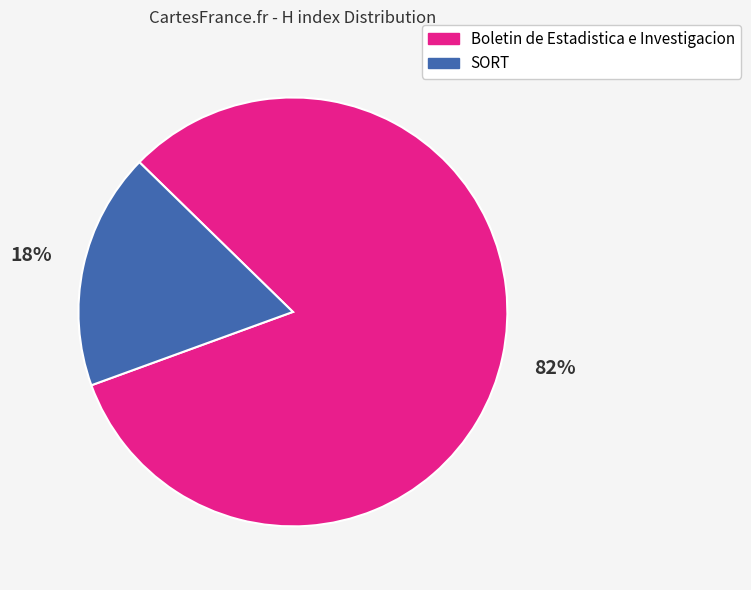

To the nearest percent, what is the combined percentage of SORT and Boletin de Estadistica e Investigacion?

100%